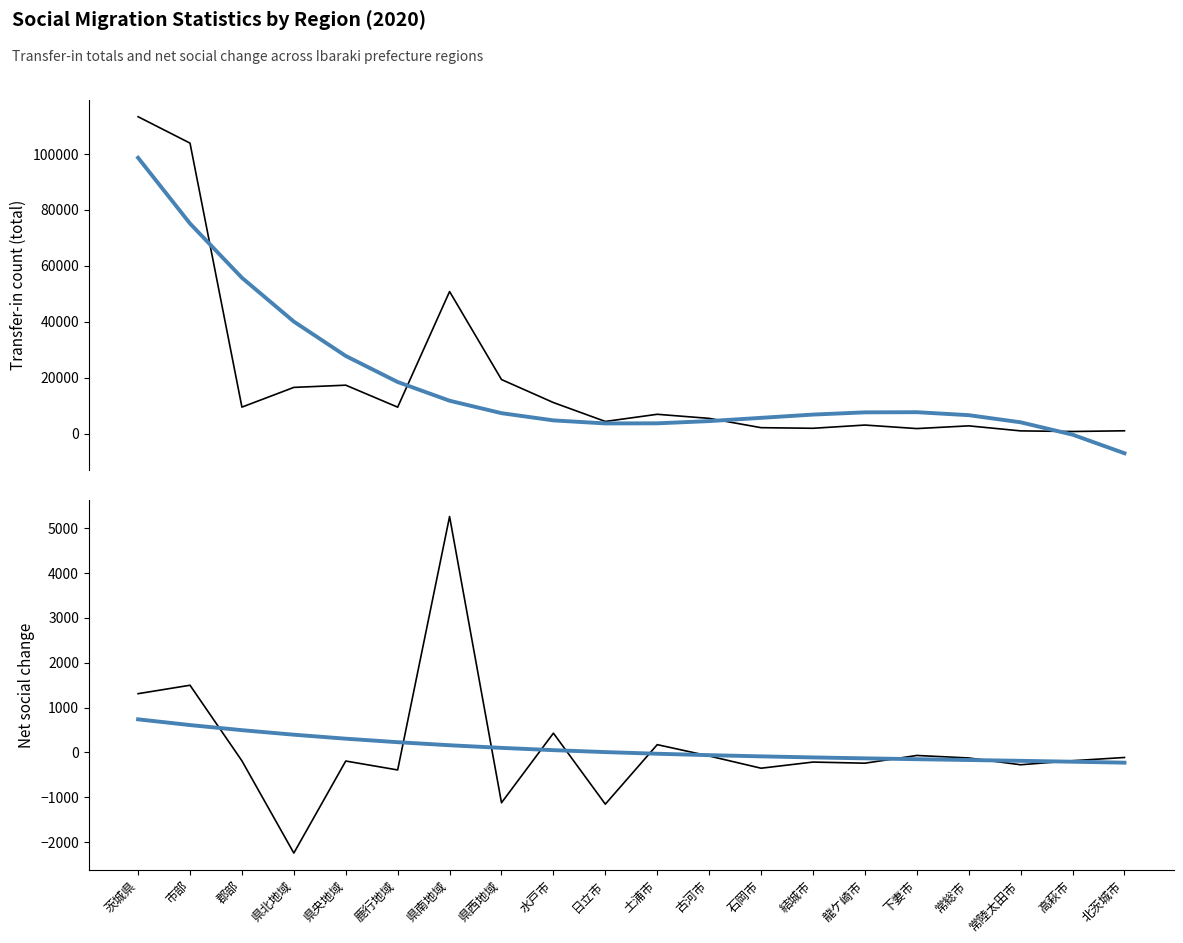

What are all the series names shown in the legend?

転入総数, 転入総数 trend, 社会増減数, 社会増減数 trend